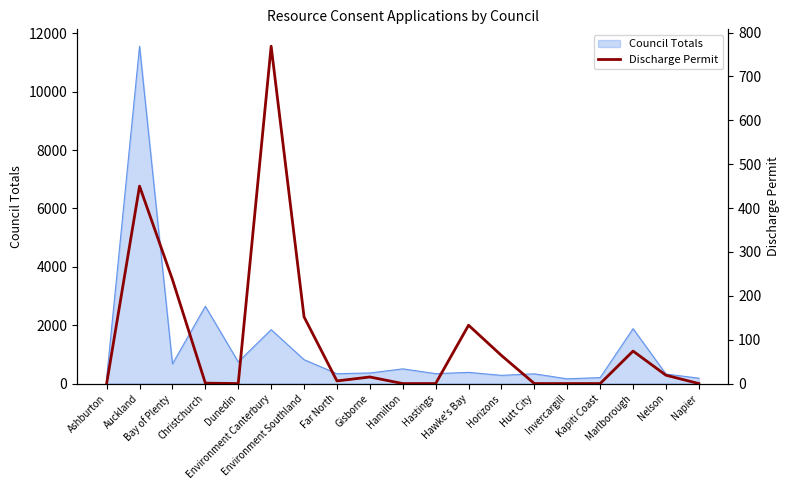

What is the label of the 4th point from the left?

Christchurch